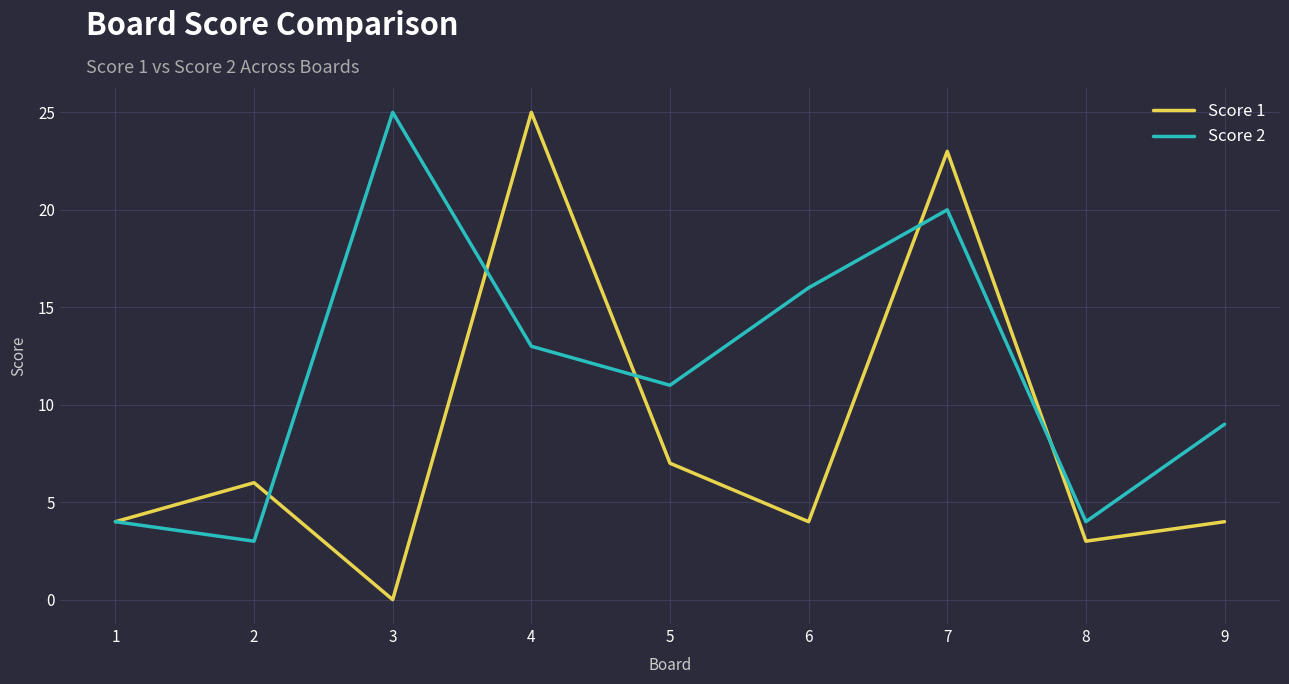

Is this an area chart (filled region under the line)?

No